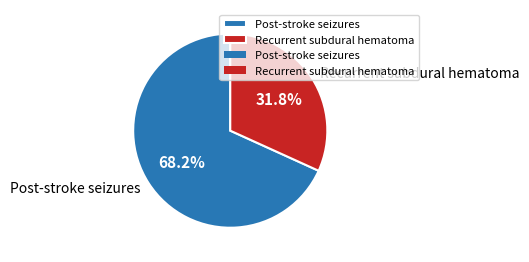

What percentage is the Post-stroke seizures slice, to the nearest percent?

68%